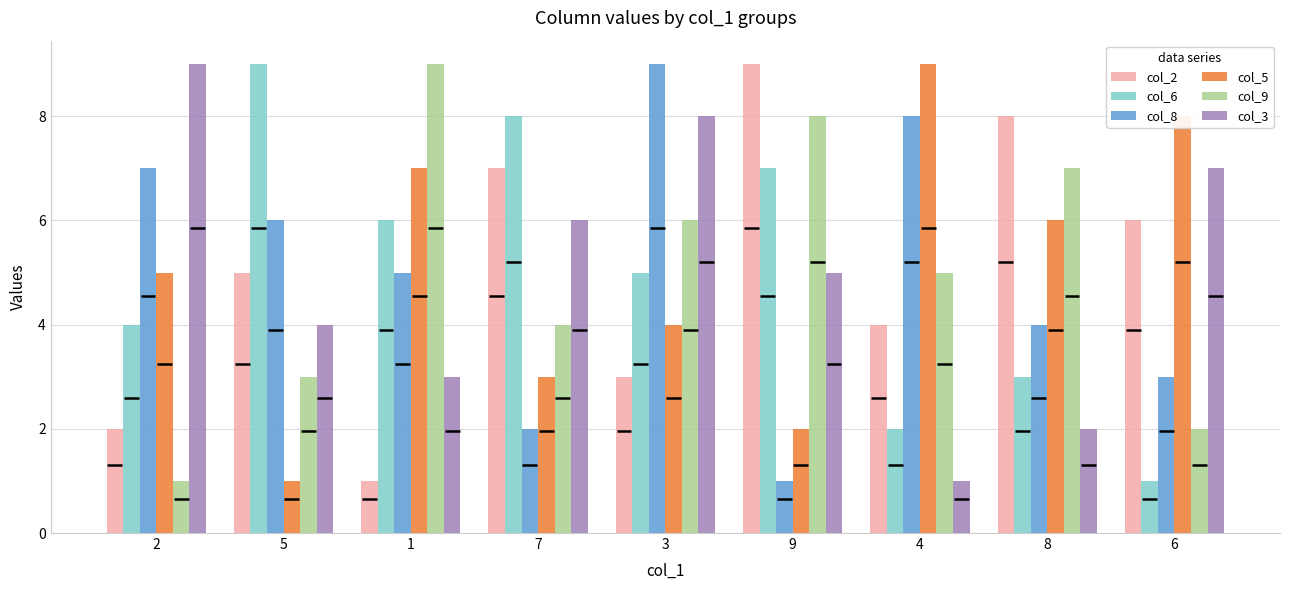

Reading left to right, extract all data points from this chart.

col_2: 2	5	1	7	3	9	4	8	6
col_6: 4	9	6	8	5	7	2	3	1
col_8: 7	6	5	2	9	1	8	4	3
col_5: 5	1	7	3	4	2	9	6	8
col_9: 1	3	9	4	6	8	5	7	2
col_3: 9	4	3	6	8	5	1	2	7